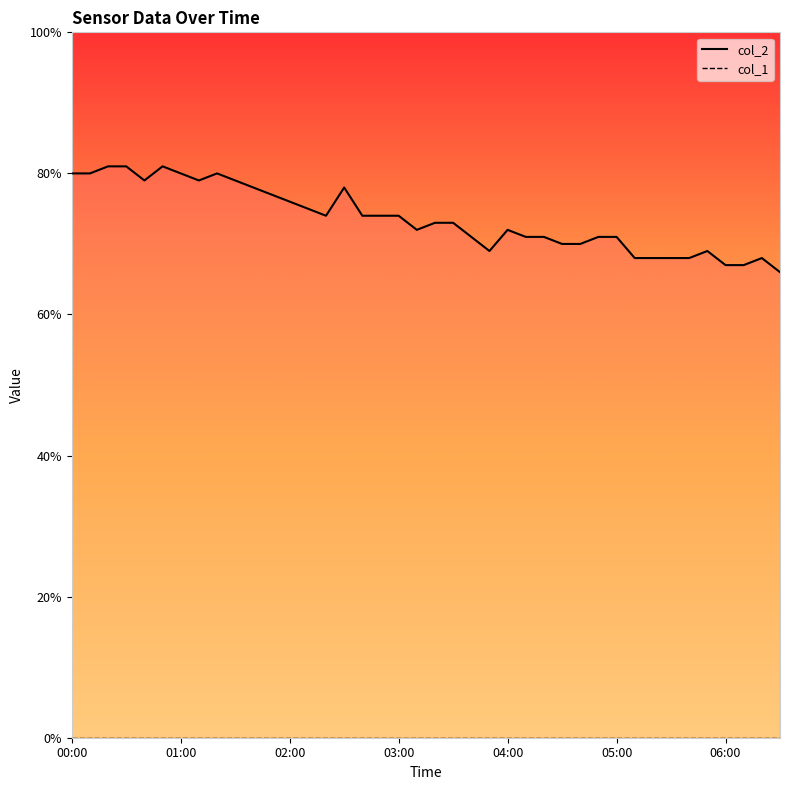

What is the label of the 36th point from the right?

00:40